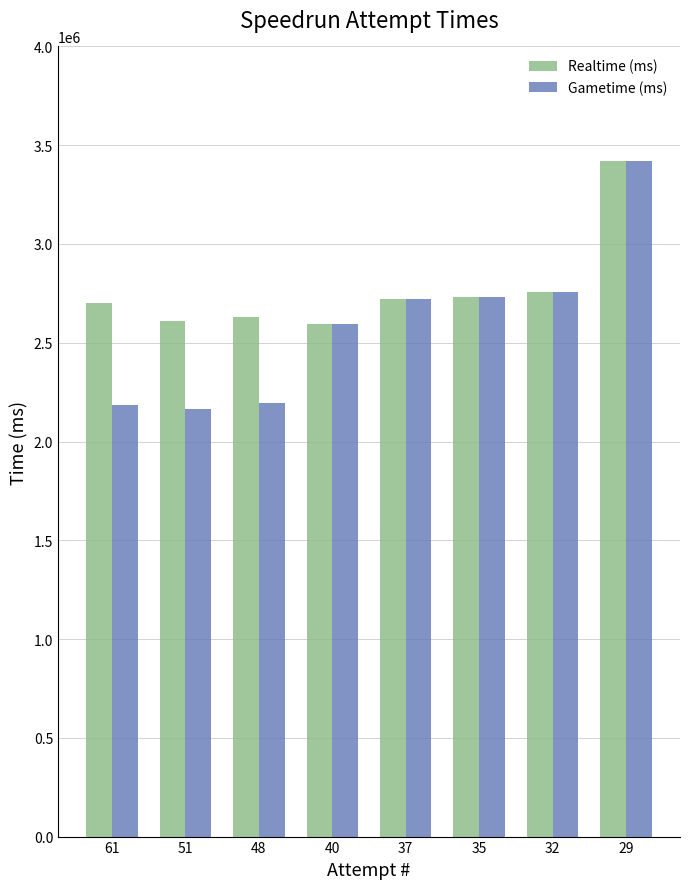

What is the difference between the Gametime (ms) values at 61 and 35?

544261